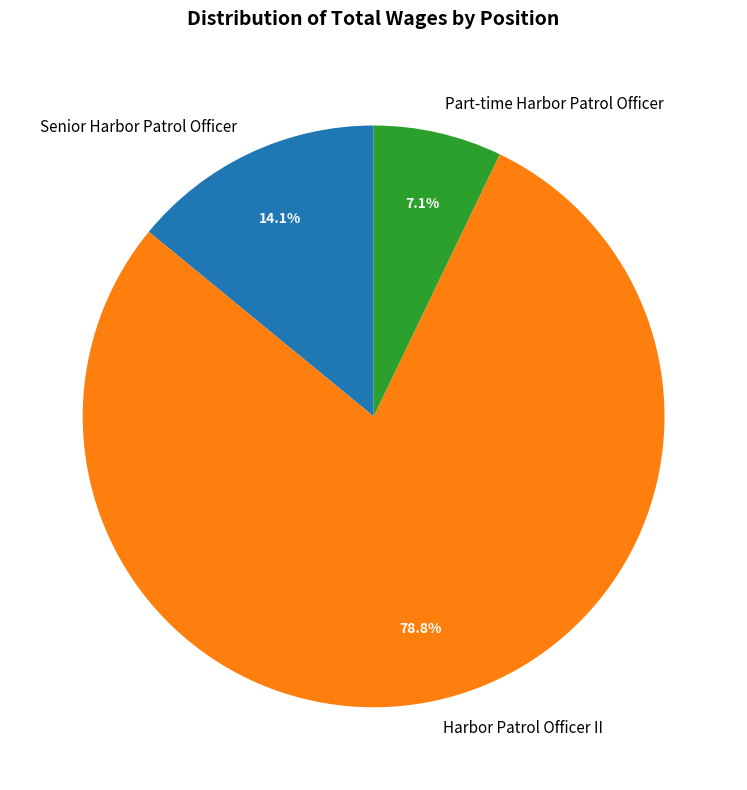

What percentage do Part-time Harbor Patrol Officer and Harbor Patrol Officer II together represent?

85.9%